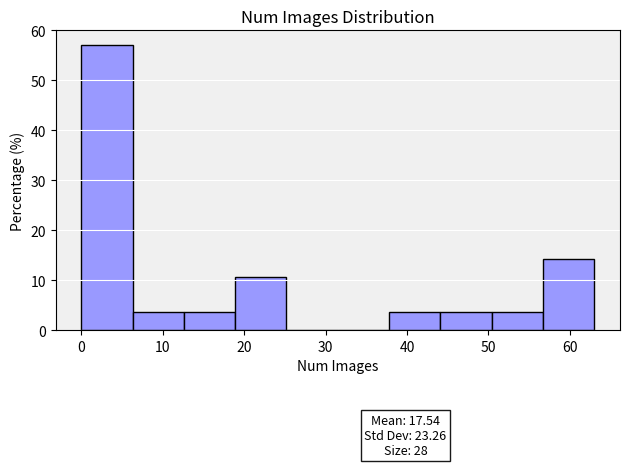

Which range on the x-axis has the tallest bar?

0.0 to 6.3